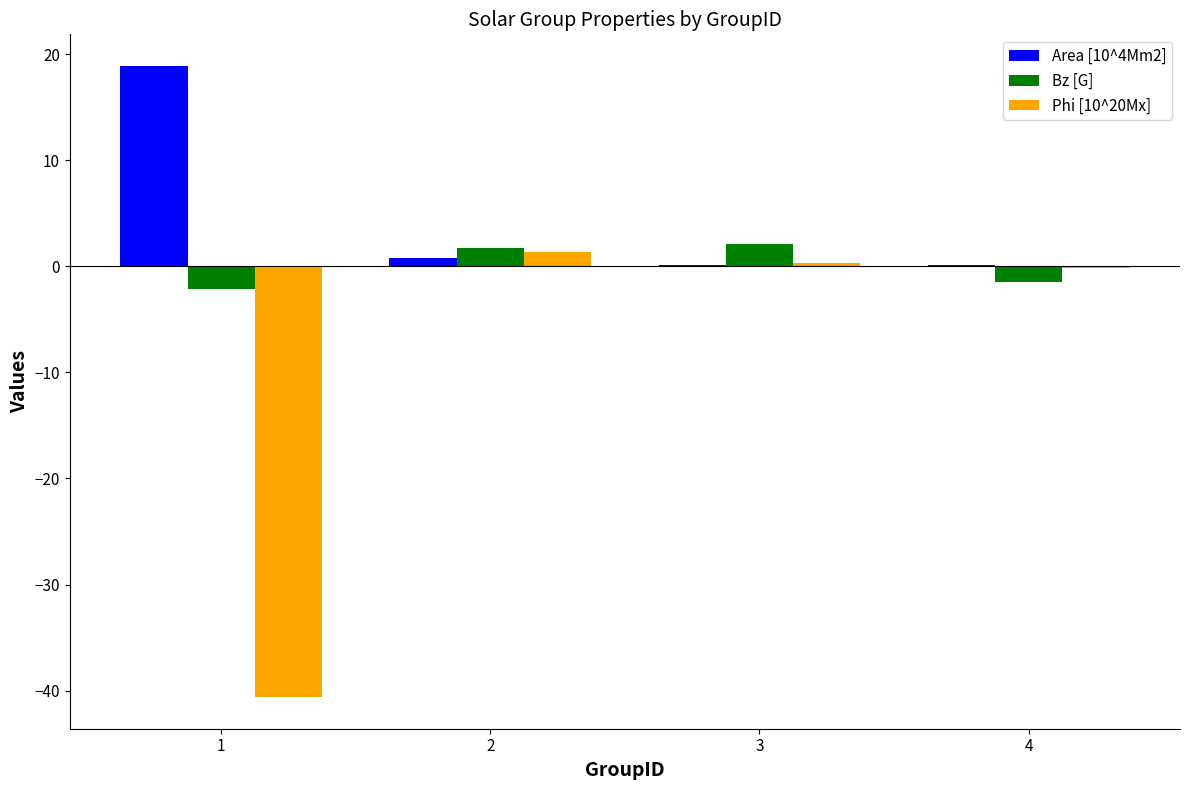

What is the total value across all series at 1?

-23.9